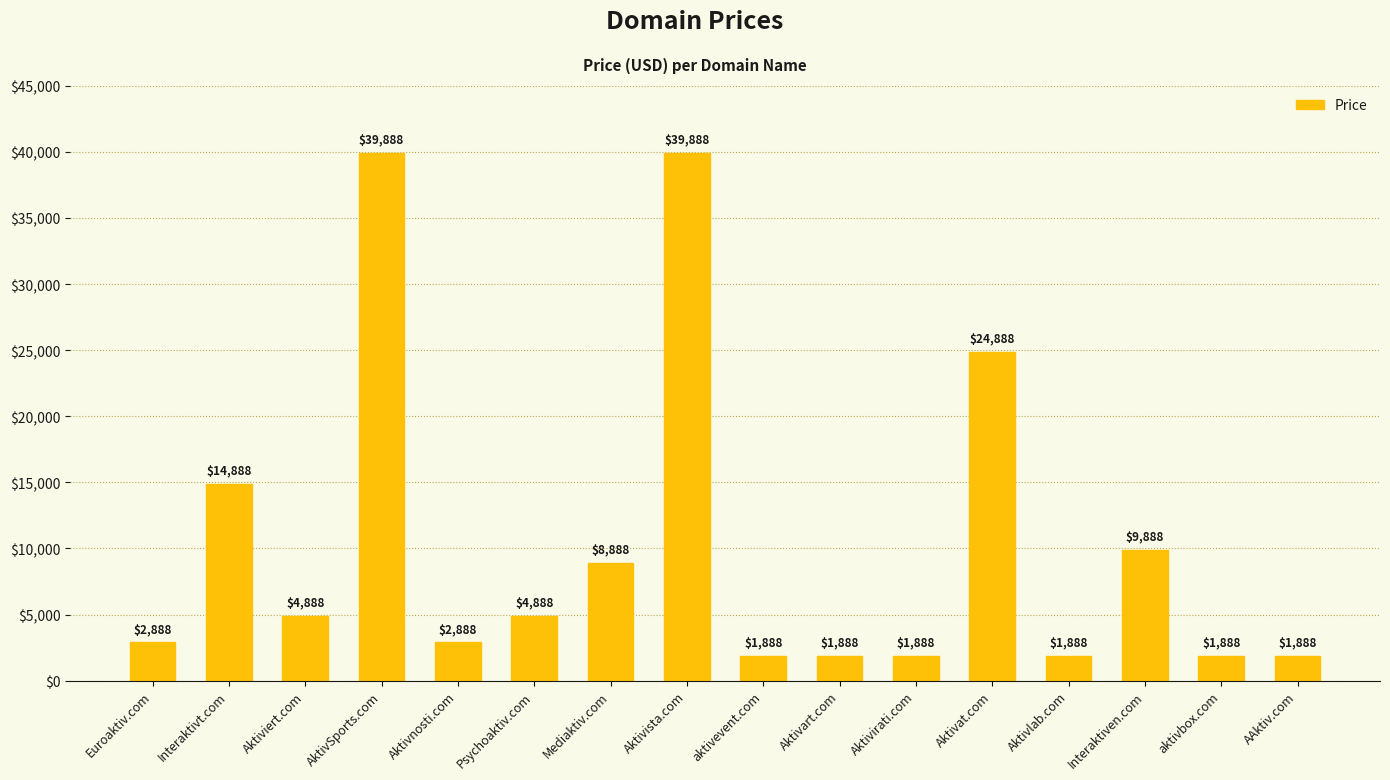

What is the change in value from AktivSports.com to Interaktiven.com?

-30000